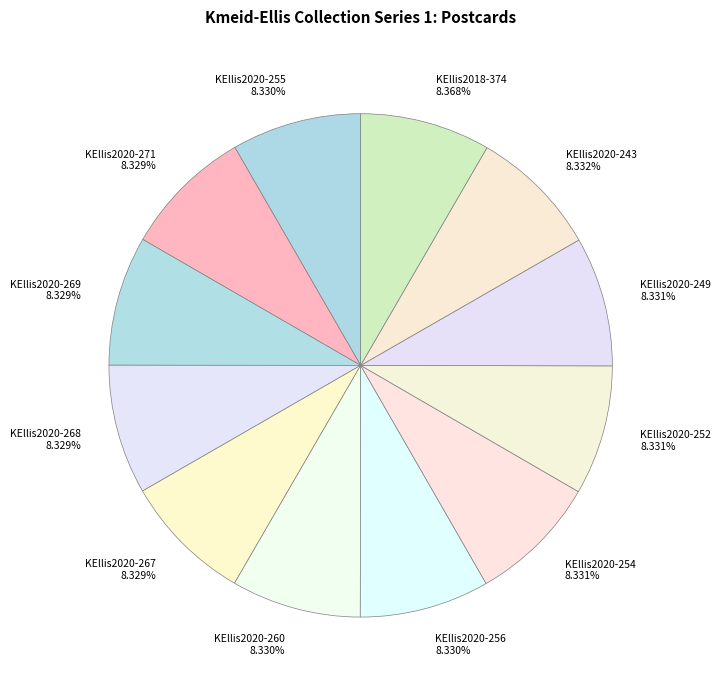

What percentage do KEllis2020-260 and KEllis2020-268 together represent?

16.7%